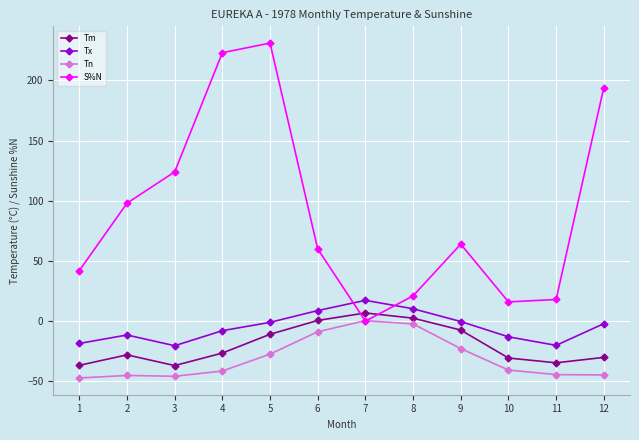

What are all the series names shown in the legend?

Tm, Tx, Tn, S%N